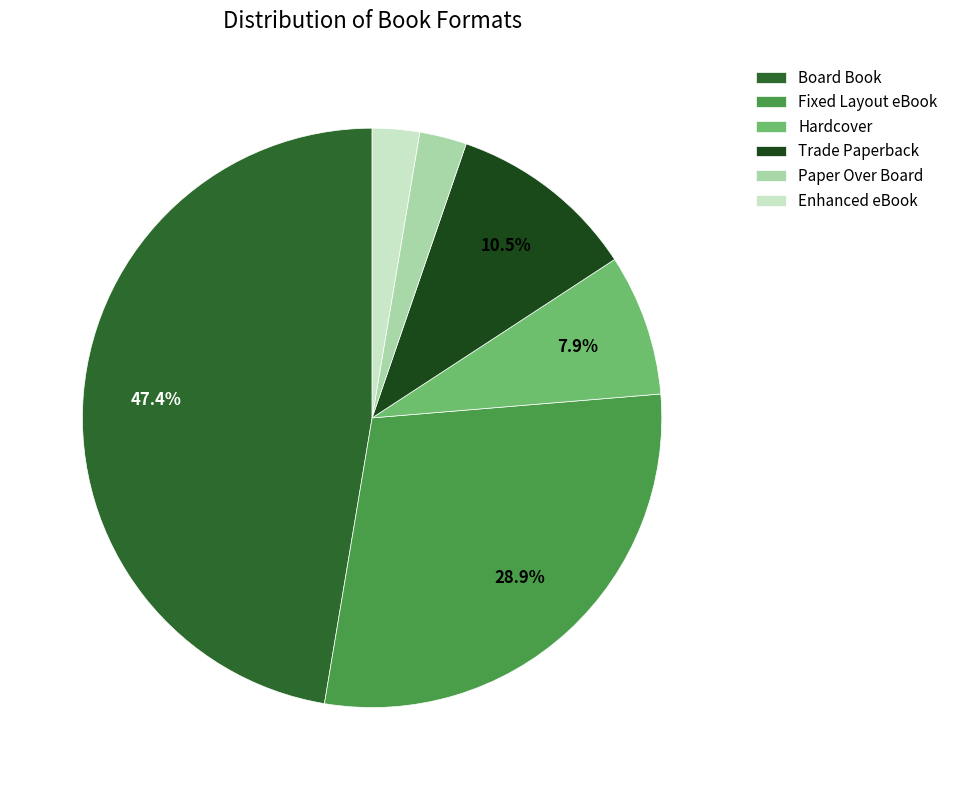

Which has a higher value, Paper Over Board or Board Book?

Board Book